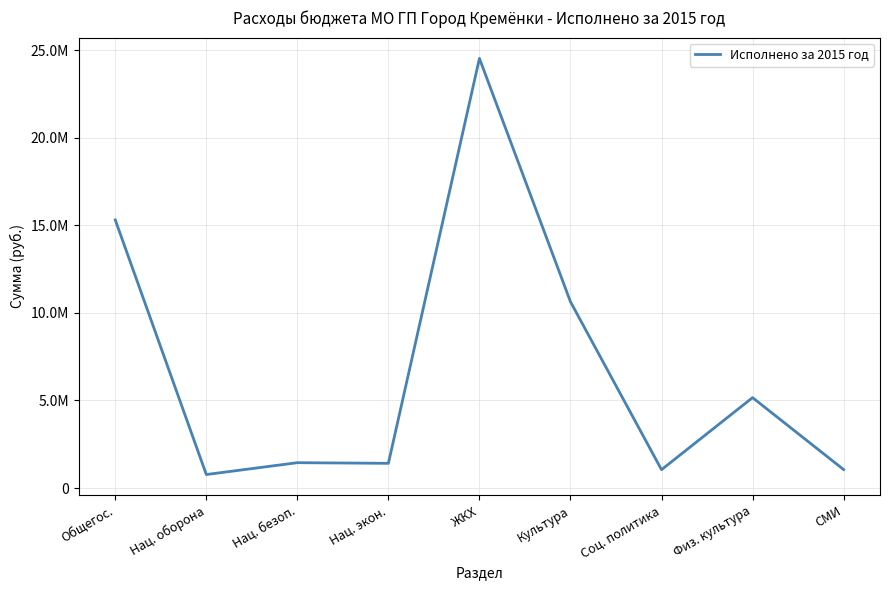

What is the change in value from Нац. оборона to Физ. культура?

+4392344.0